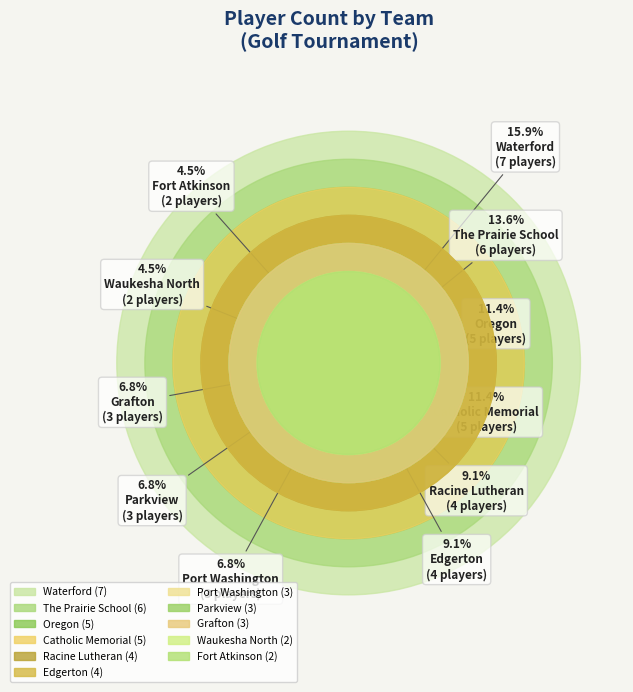

What percentage is NOT represented by Waukesha North?

95.5%